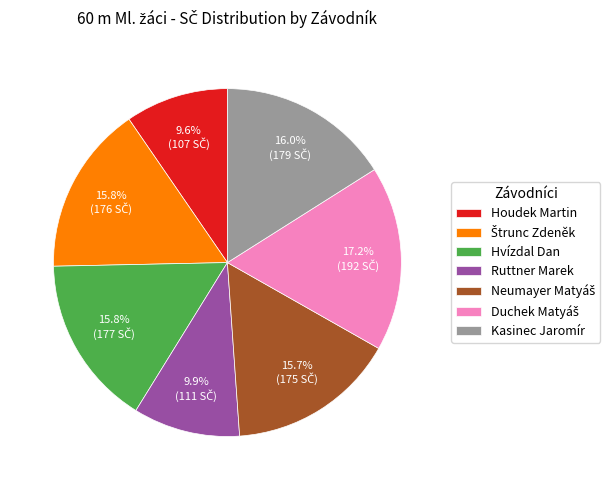

Does Houdek Martin account for over 50% of the chart?

No